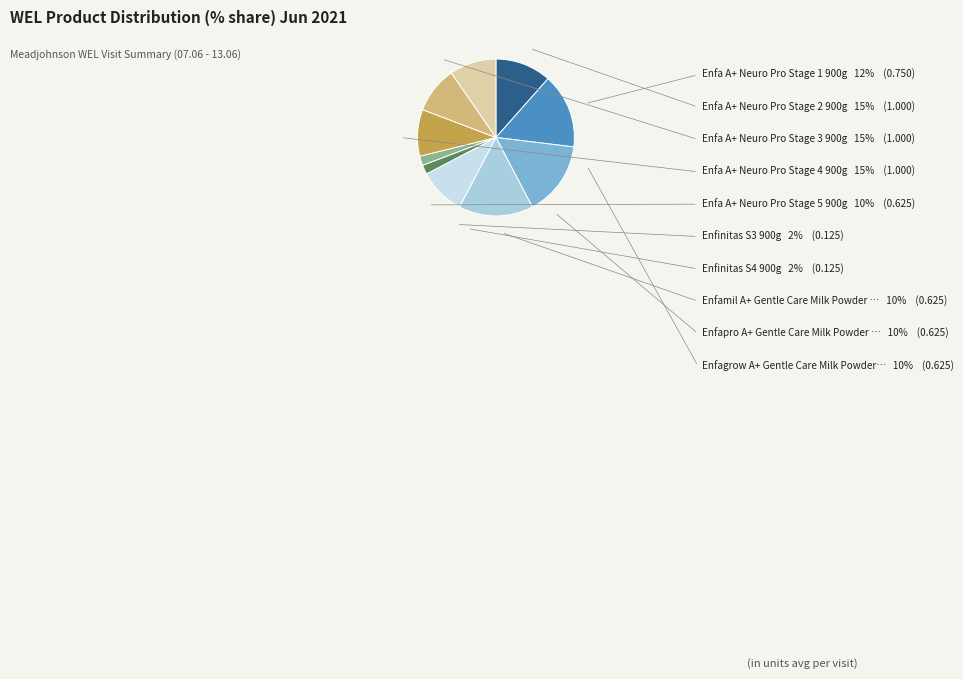

How many segments does this pie chart have?

10